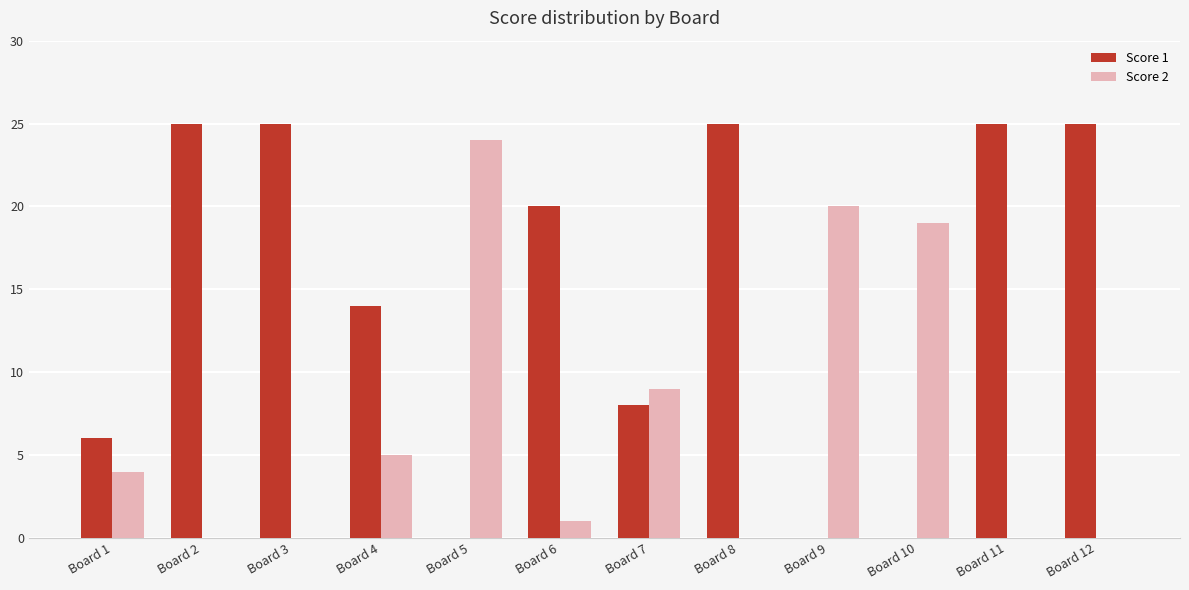

Between Board 4 and Board 11, which series saw the biggest shift?

Score 1